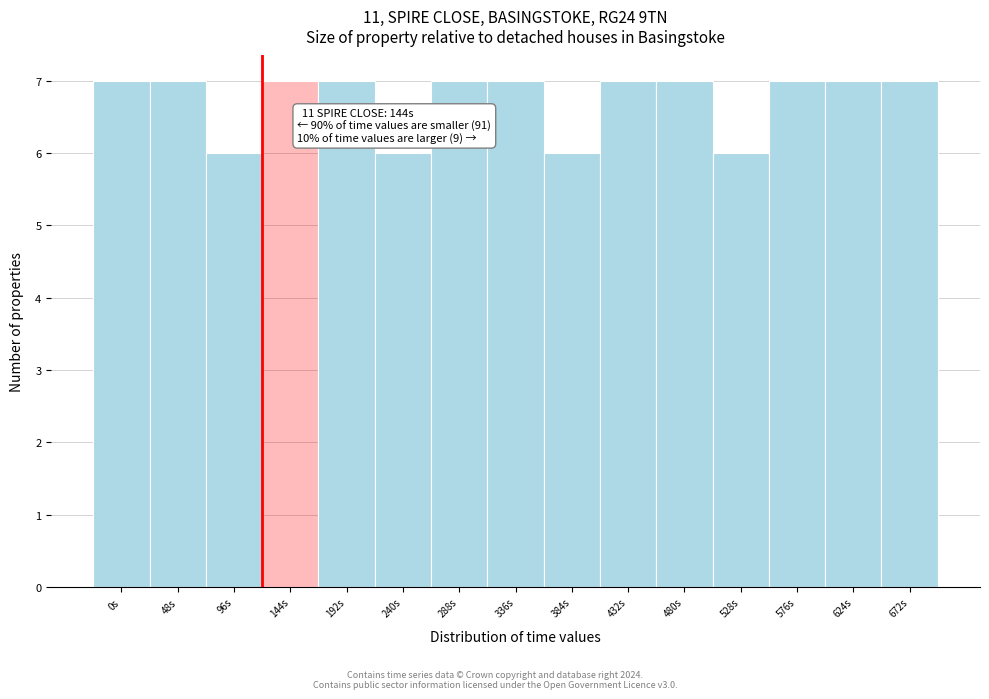

Reading right to left, extract all data points from this chart.

672s=7	624s=7	576s=7	528s=6	480s=7	432s=7	384s=6	336s=7	288s=7	240s=6	192s=7	144s=7	96s=6	48s=7	0s=7